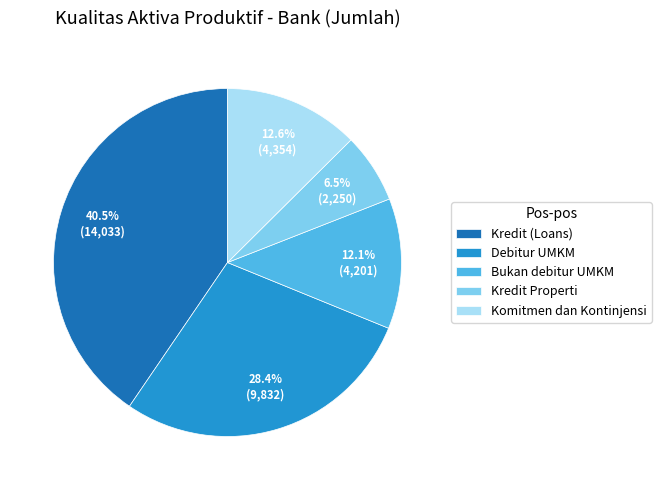

Does Kredit (Loans) account for over 50% of the chart?

No